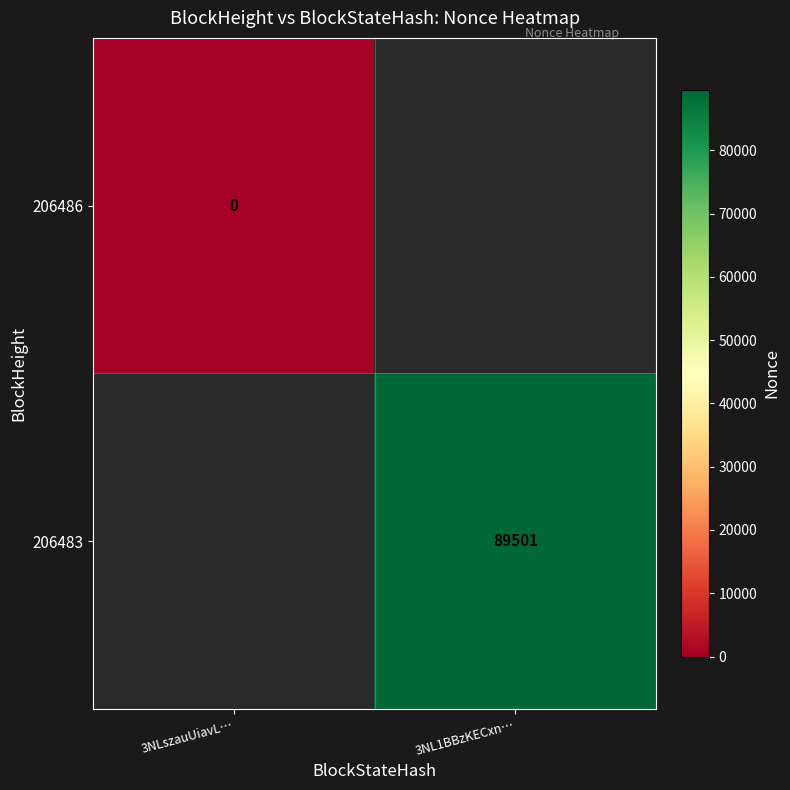

Is it true that 206483 equals 38615 at 3NL1BBzKECxn…?

False